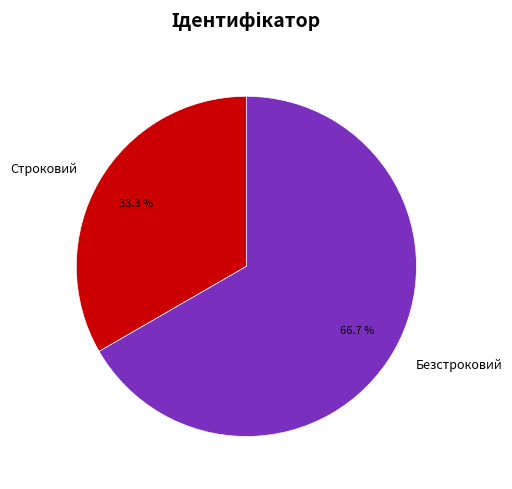

What percentage is the Безстроковий slice, to the nearest percent?

67%